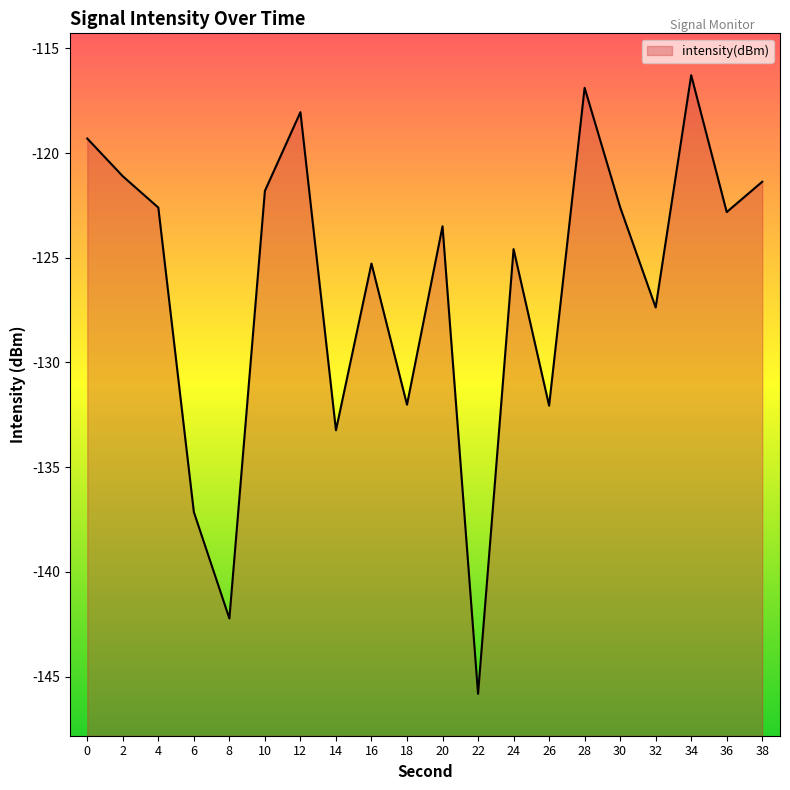

What is the value of the 19th point from the left?

-122.8